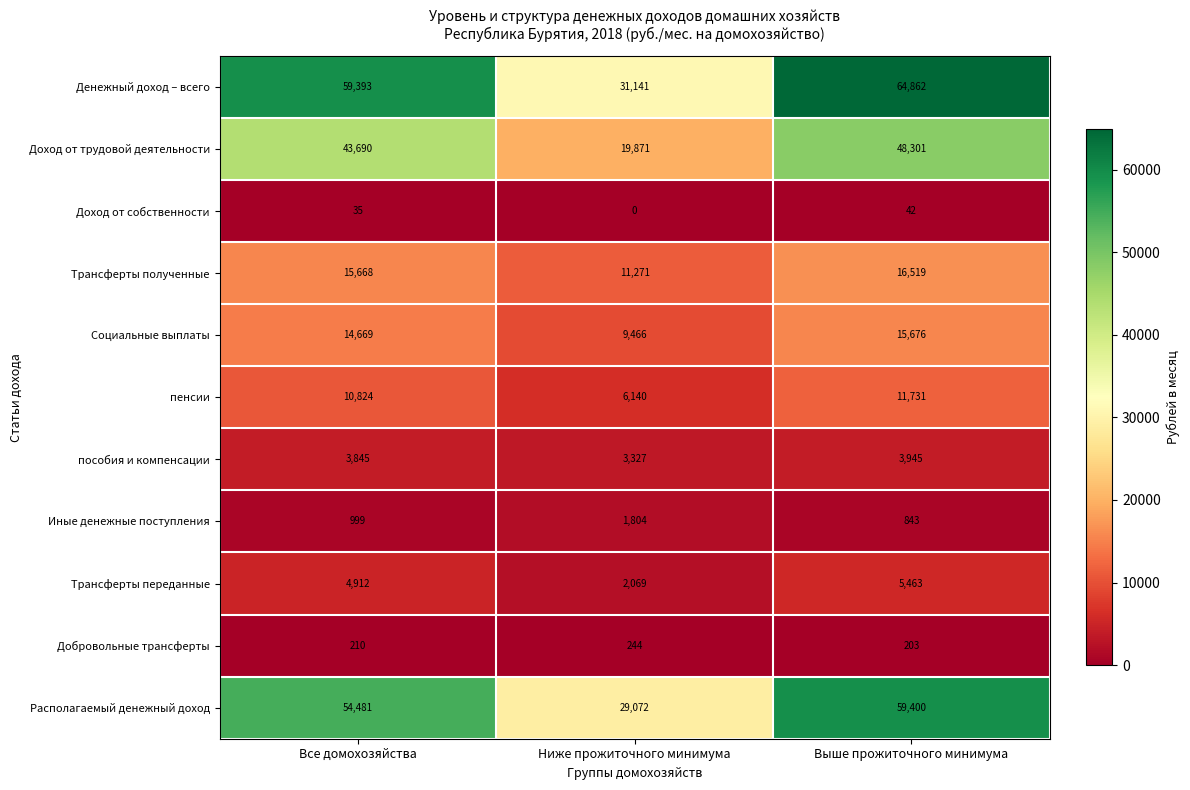

The Трансферты полученные series shows 11271 at Ниже прожиточного минимума. True or false?

True